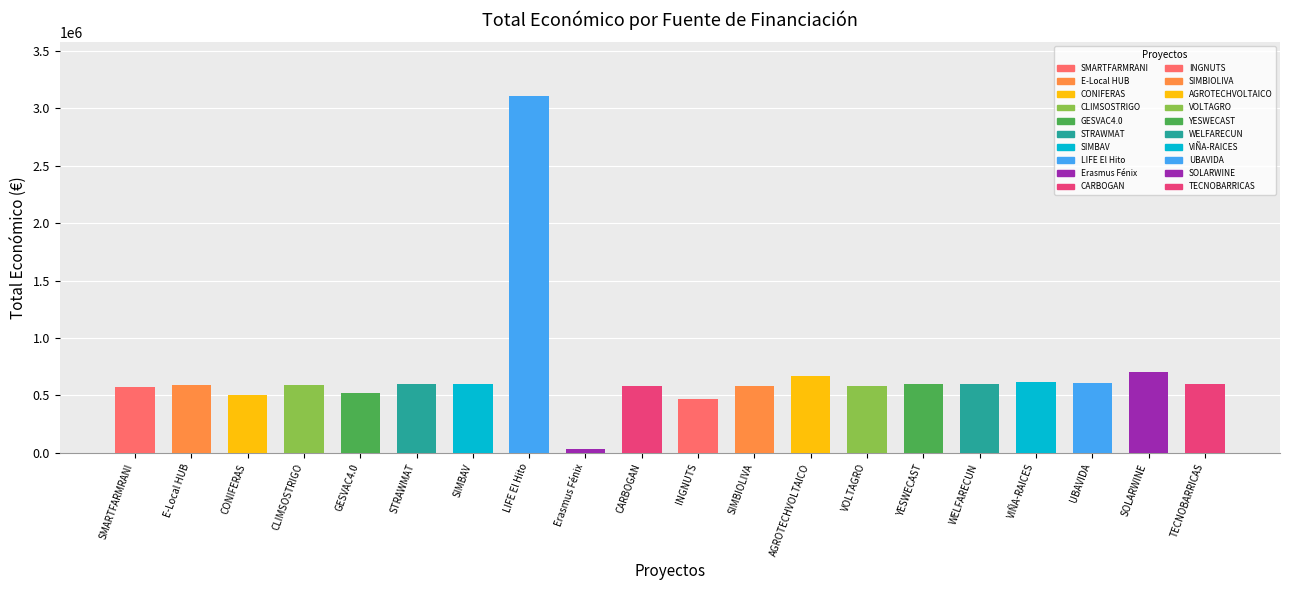

What is the value of the 7th bar from the left?

597651